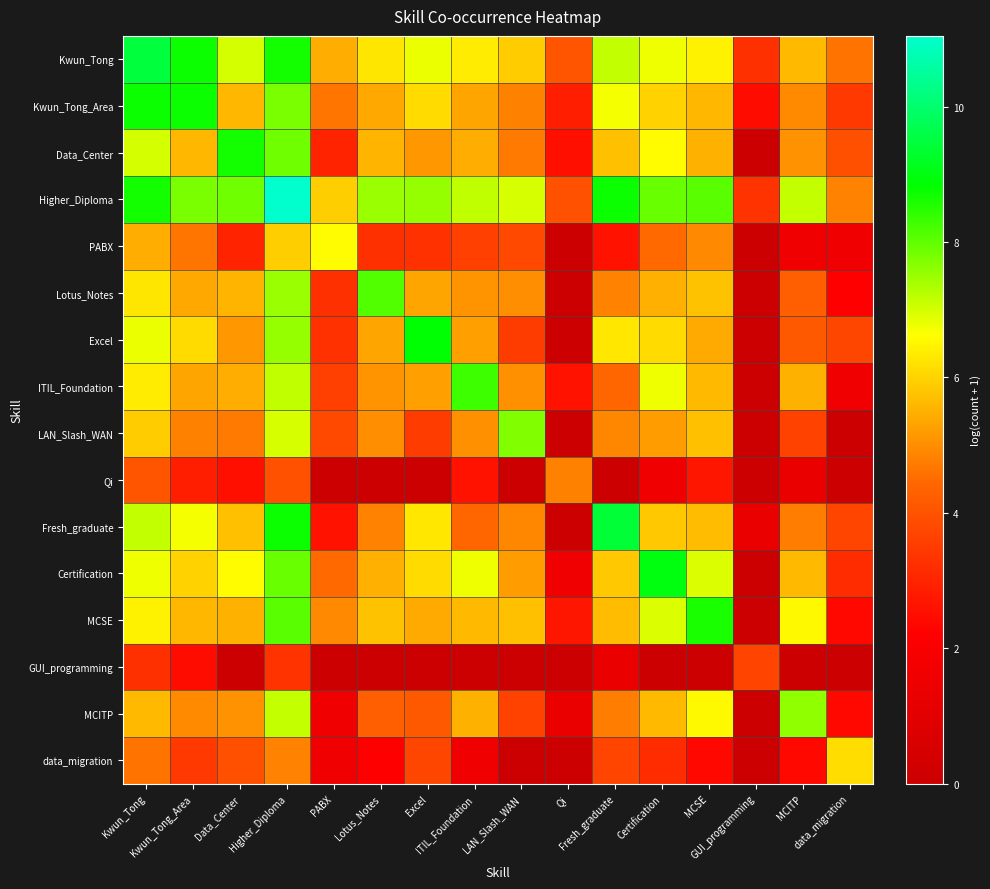

Which label corresponds to the smallest value in the chart?

GUI_programming